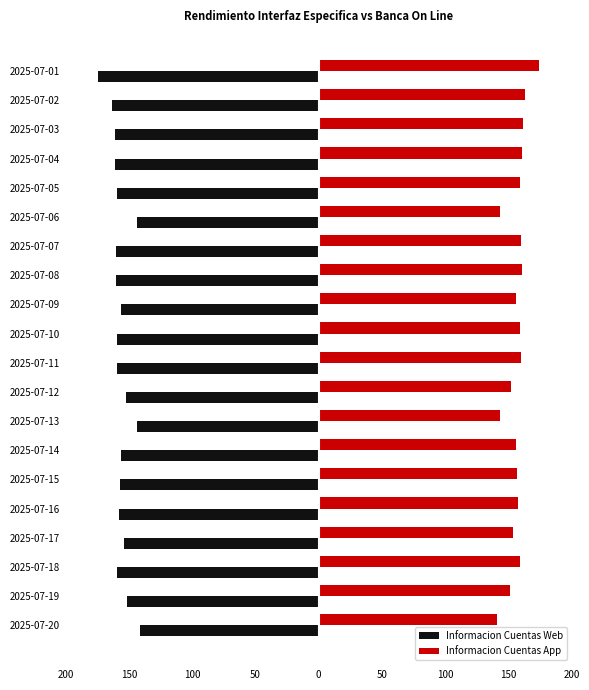

What is the greatest value displayed?

174.2